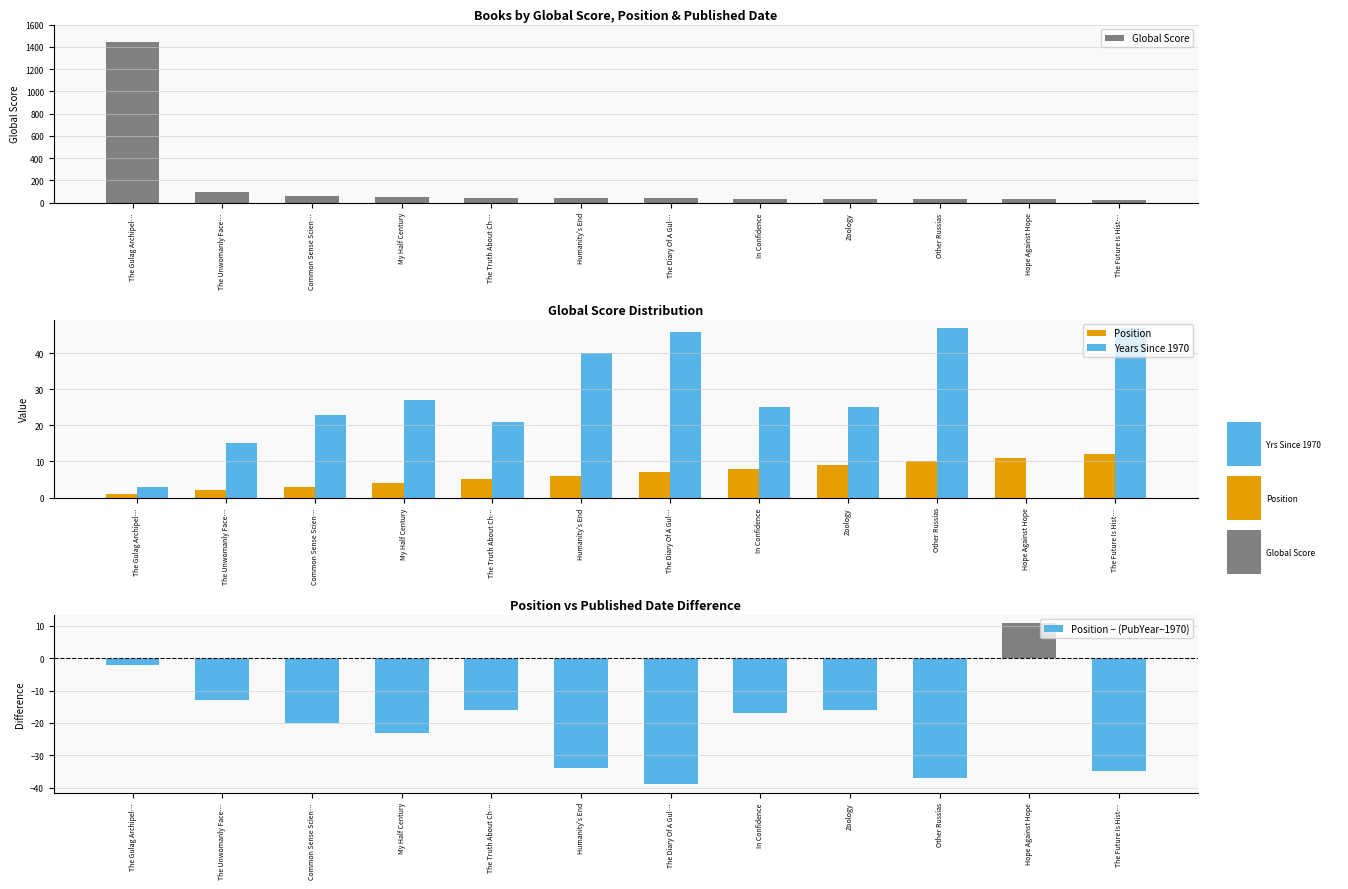

Reading right to left, extract all data points from this chart.

Global Score: The Future Is Hist…=24	Hope Against Hope=33	Other Russias=36	Zoology=36	In Confidence=36	The Diary Of A Gul…=37	Humanity's End=38	The Truth About Ch…=39	My Half Century=46	Common Sense Scien…=63	The Unwomanly Face…=94	The Gulag Archipel…=1440
Position: The Future Is Hist…=12	Hope Against Hope=11	Other Russias=10	Zoology=9	In Confidence=8	The Diary Of A Gul…=7	Humanity's End=6	The Truth About Ch…=5	My Half Century=4	Common Sense Scien…=3	The Unwomanly Face…=2	The Gulag Archipel…=1
Years Since 1970: The Future Is Hist…=47	Hope Against Hope=0	Other Russias=47	Zoology=25	In Confidence=25	The Diary Of A Gul…=46	Humanity's End=40	The Truth About Ch…=21	My Half Century=27	Common Sense Scien…=23	The Unwomanly Face…=15	The Gulag Archipel…=3
Position − (PubYear−1970): The Future Is Hist…=-35	Hope Against Hope=11	Other Russias=-37	Zoology=-16	In Confidence=-17	The Diary Of A Gul…=-39	Humanity's End=-34	The Truth About Ch…=-16	My Half Century=-23	Common Sense Scien…=-20	The Unwomanly Face…=-13	The Gulag Archipel…=-2